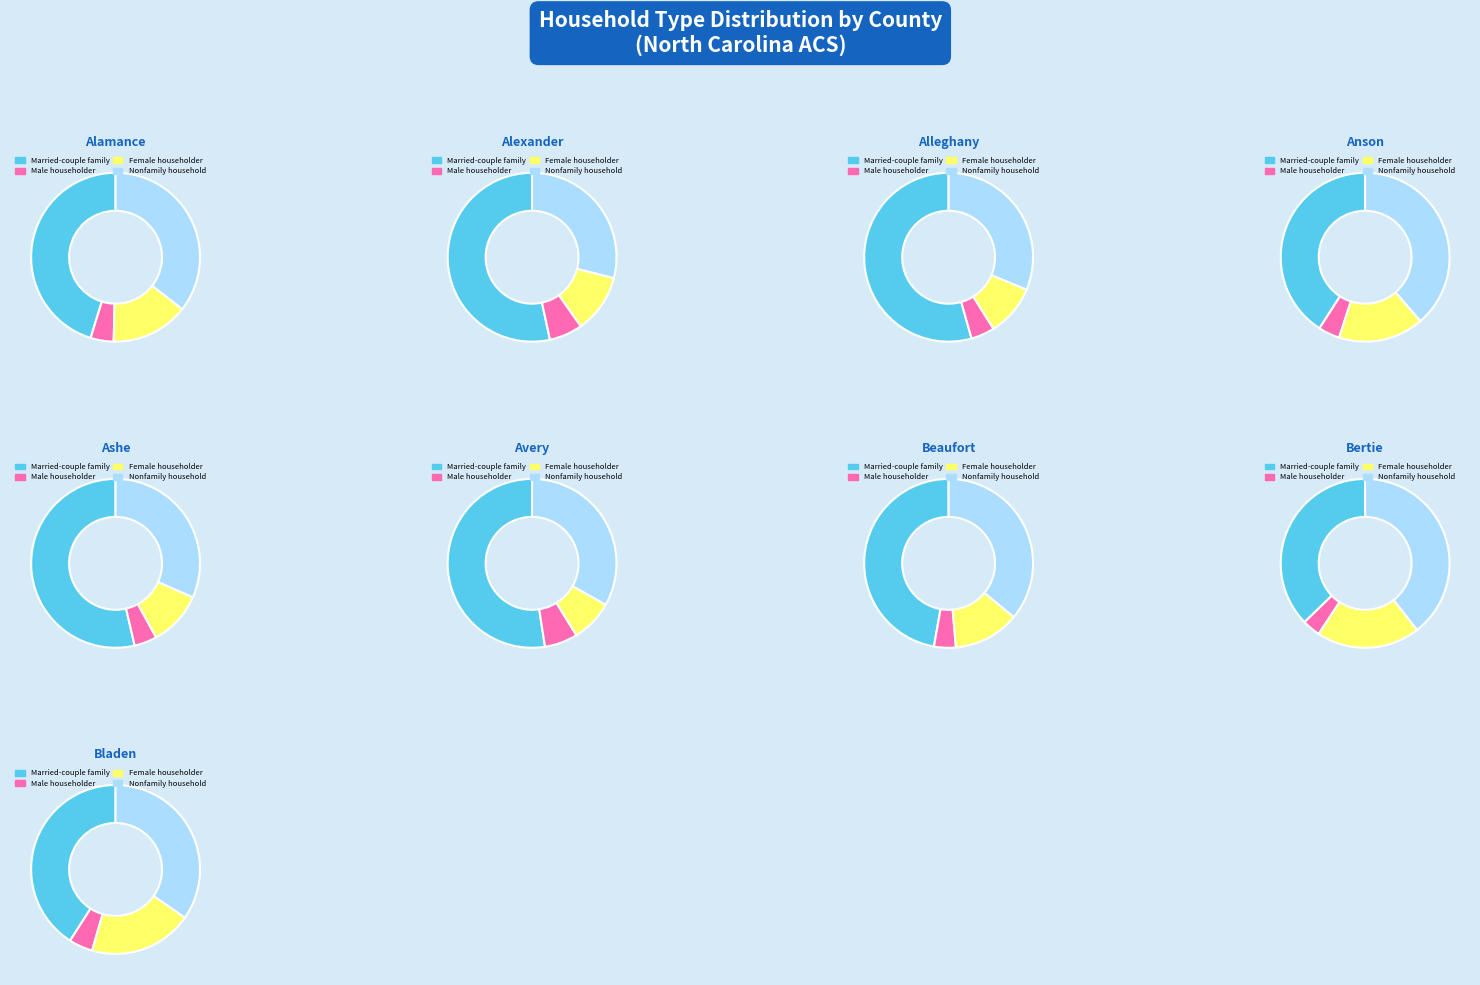

Which series has the widest spread of values?

Married-couple family